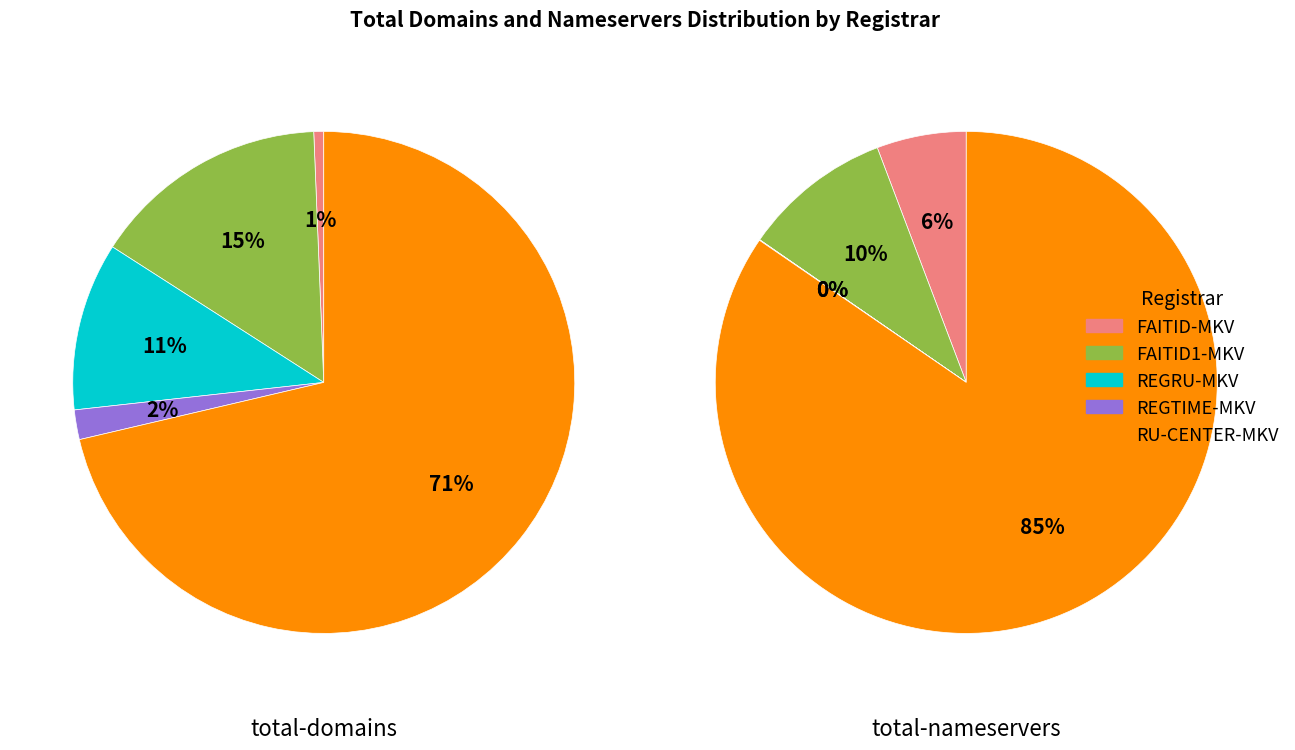

Count the number of slices in the pie.

5